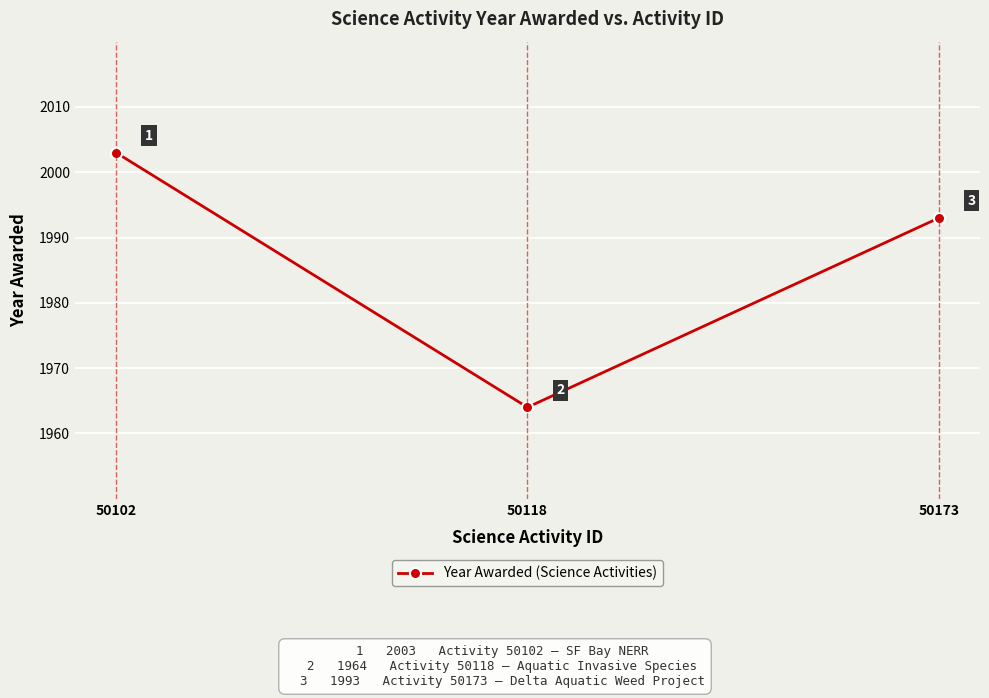

Reading left to right, list all the values displayed in this chart.

50102=2003	50118=1964	50173=1993